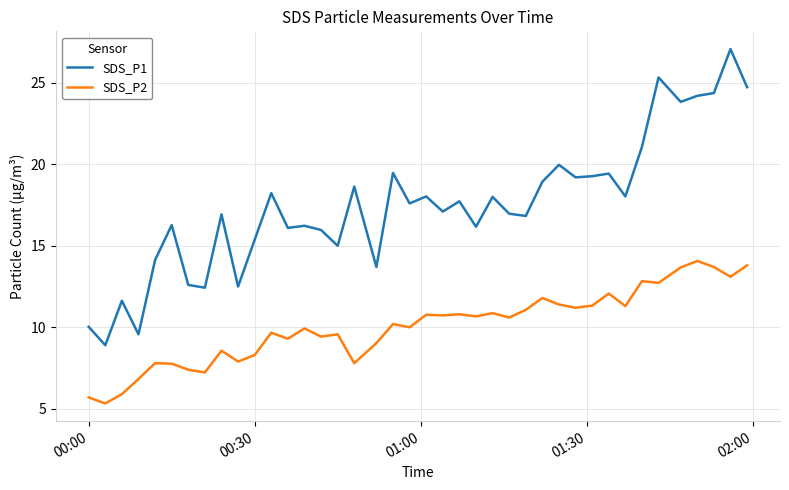

Which series has the largest total across all categories?

SDS_P1